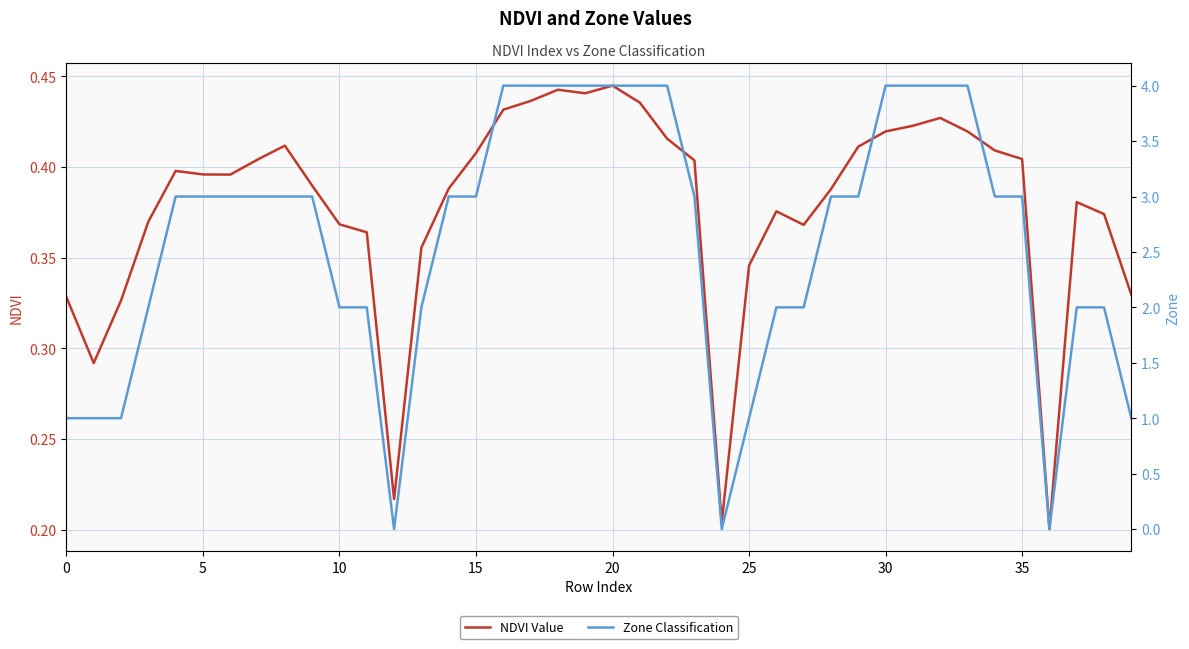

What is the sum of all NDVI Value values?

15.1